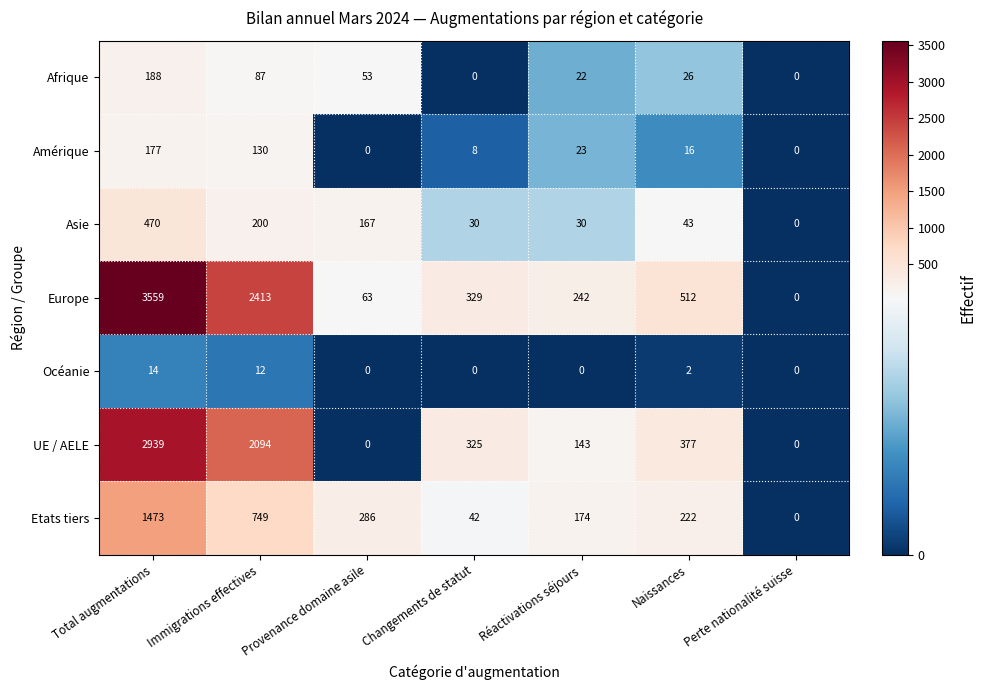

What is the spread (max minus min) of values at Provenance domaine asile?

286